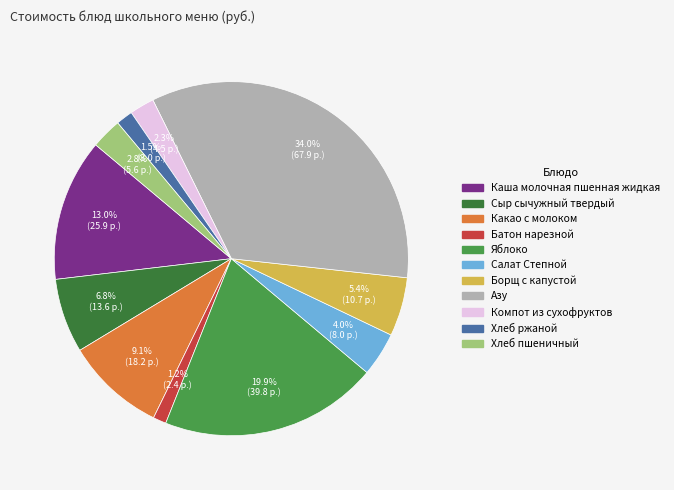

What is the ratio of the value at Борщ с капустой to the value at Яблоко?

0.3